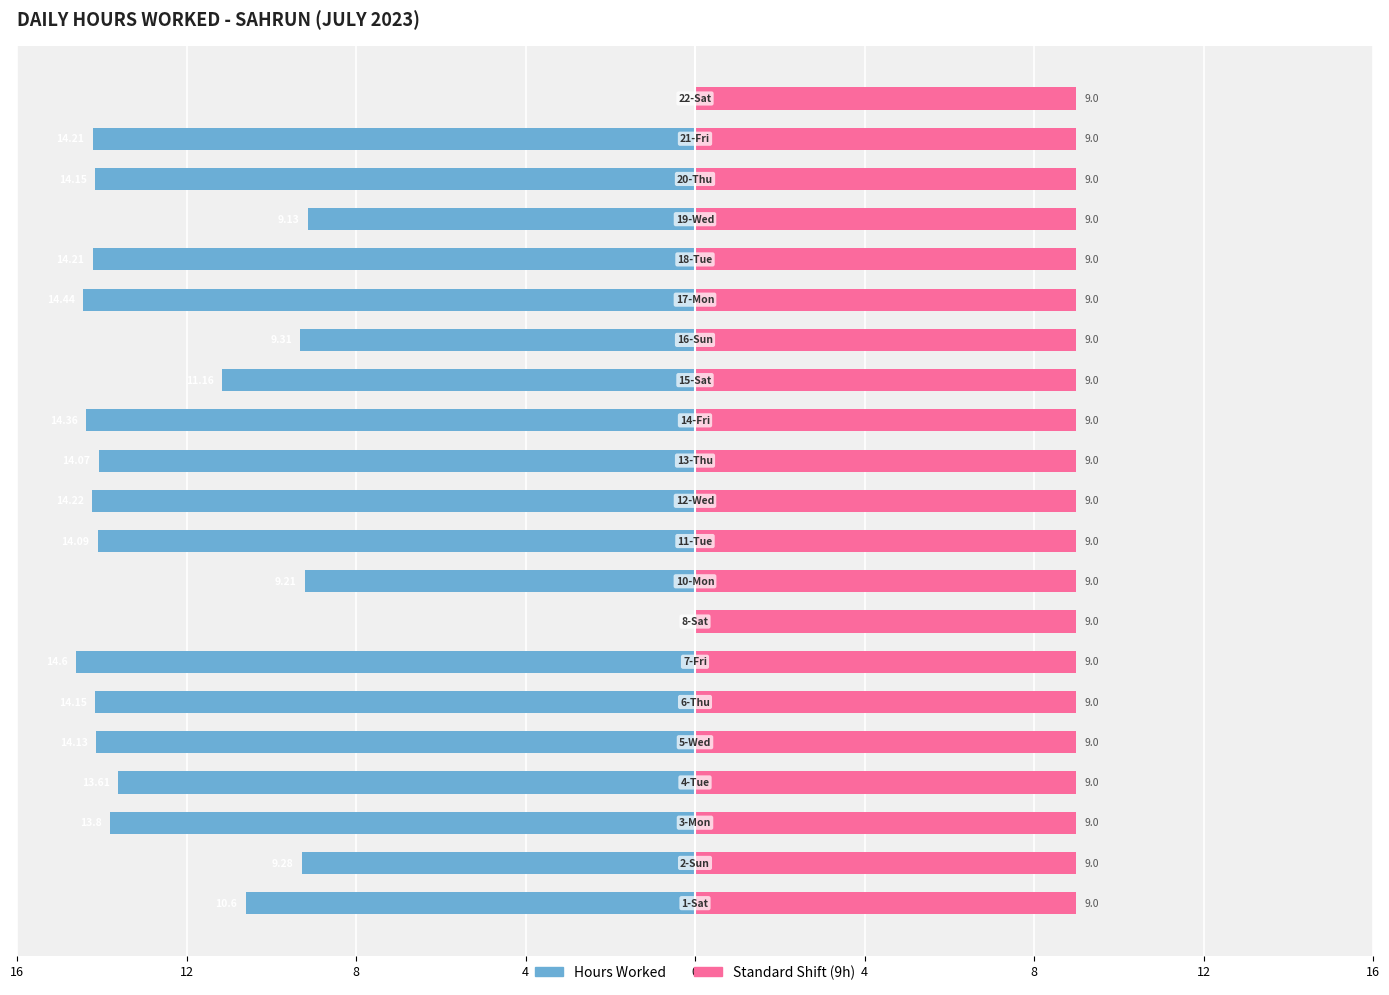

How many data points in Hours Worked are above -14?

10